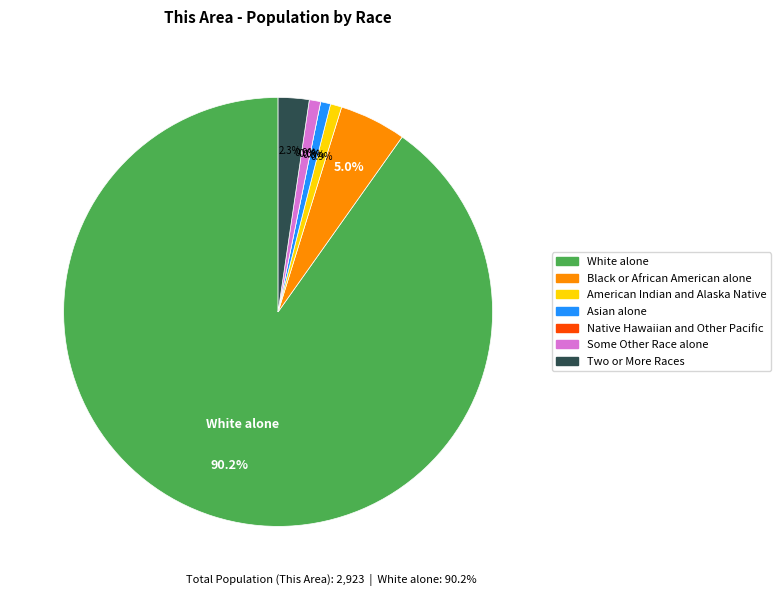

Which slice represents more than half of the pie?

White alone